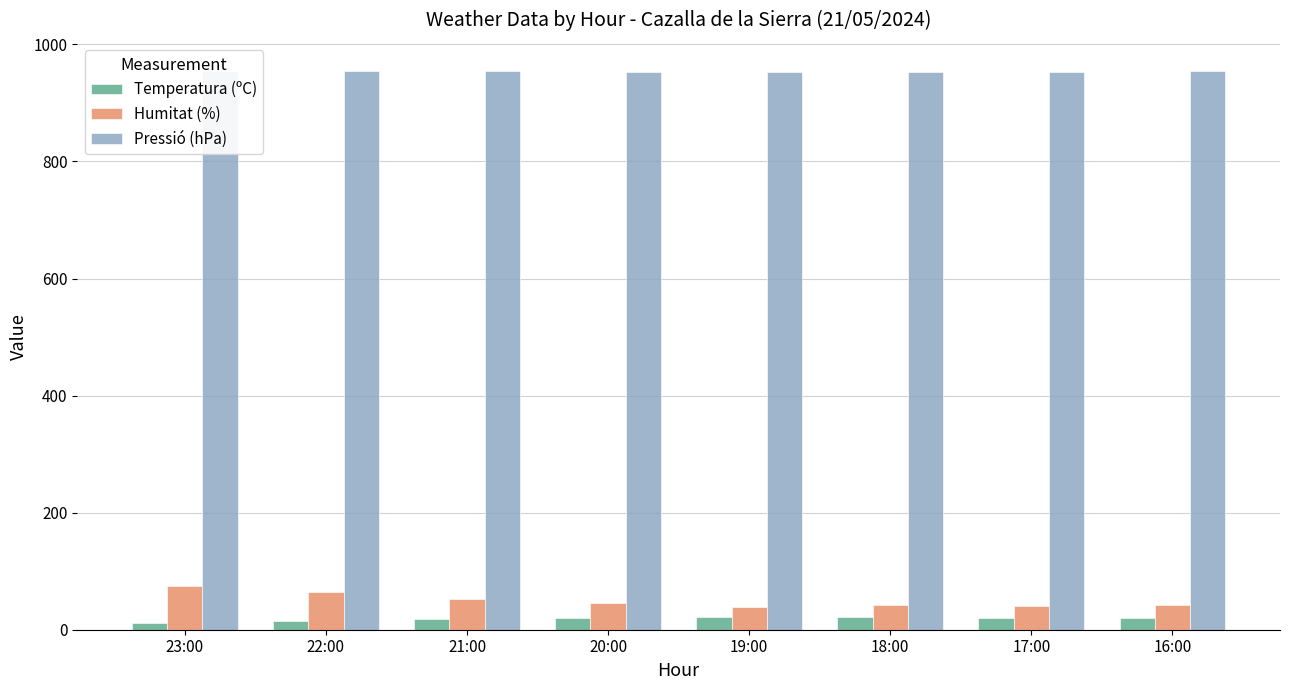

At which label does Humitat (%) first exceed 46?

23:00